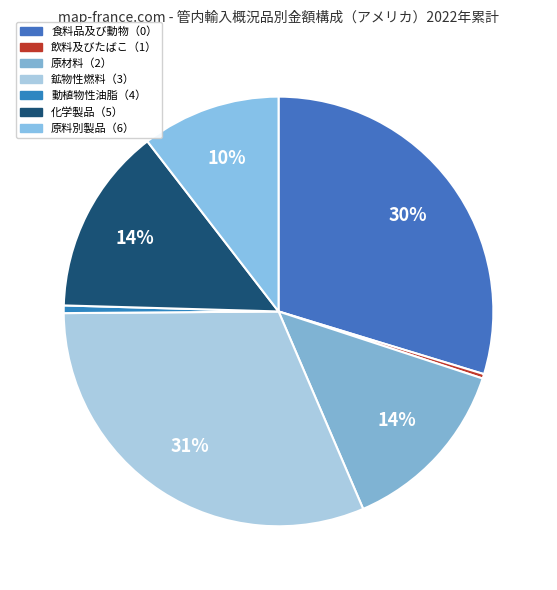

What percentage do 鉱物性燃料（3） and 飲料及びたばこ（1） together represent?

31.7%